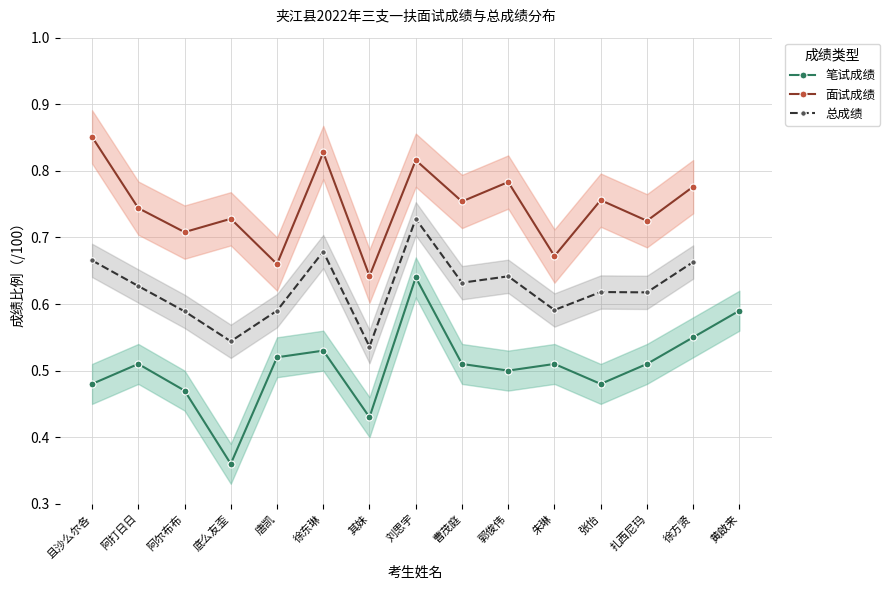

Which category has the lowest value in the 面试成绩 series?

其妹